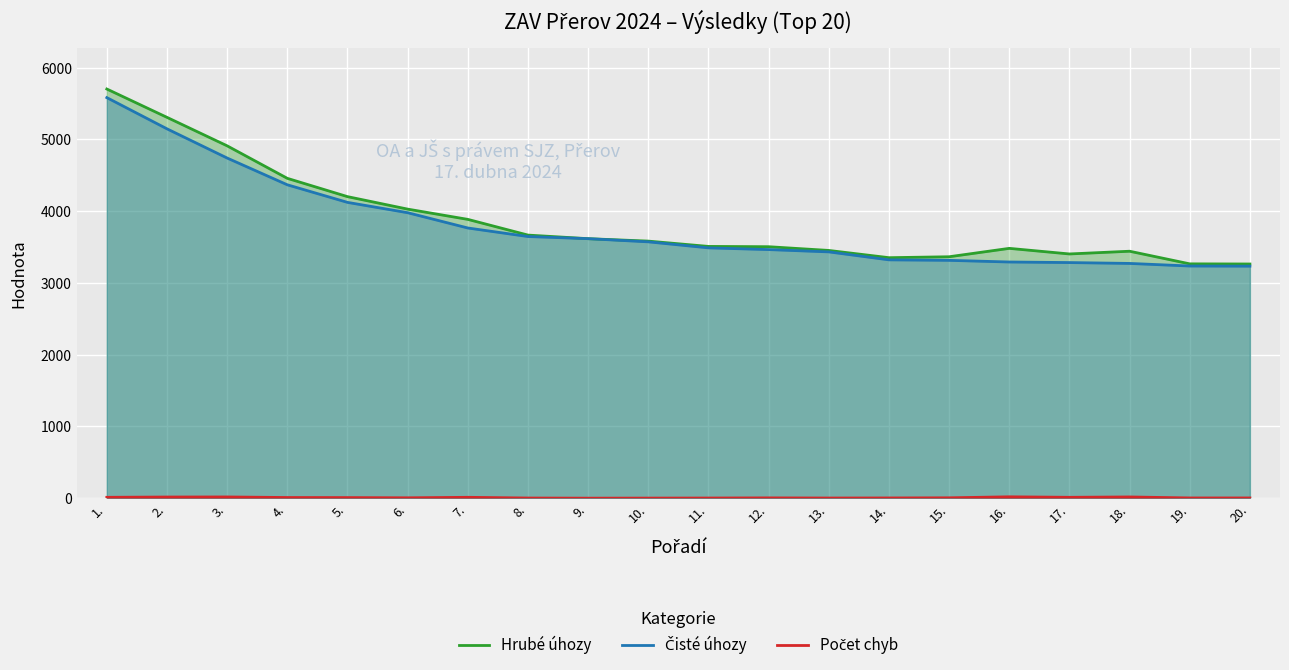

Is the value of Hrubé úhozy at 12. greater than the value of Počet chyb at 9.?

Yes